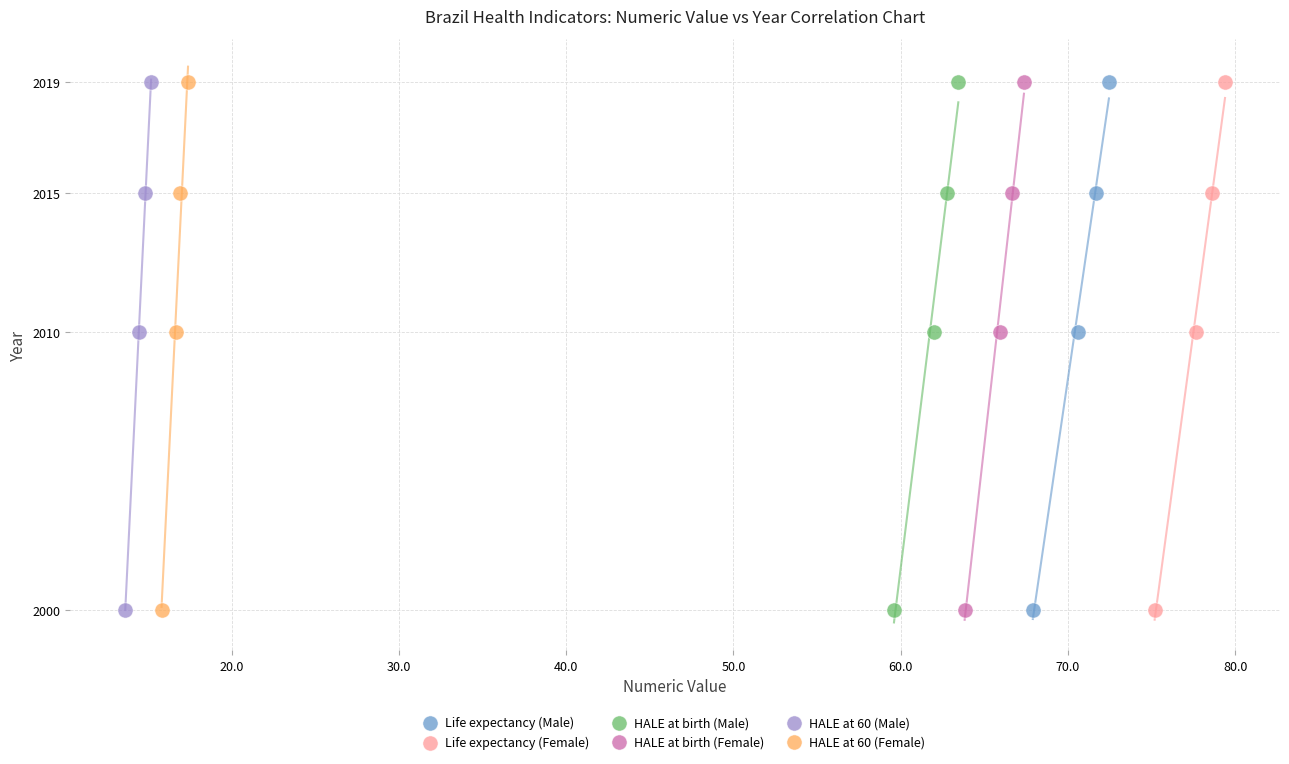

What are all the series names shown in the legend?

Life expectancy (Male), Life expectancy (Female), HALE at birth (Male), HALE at birth (Female), HALE at 60 (Male), HALE at 60 (Female)